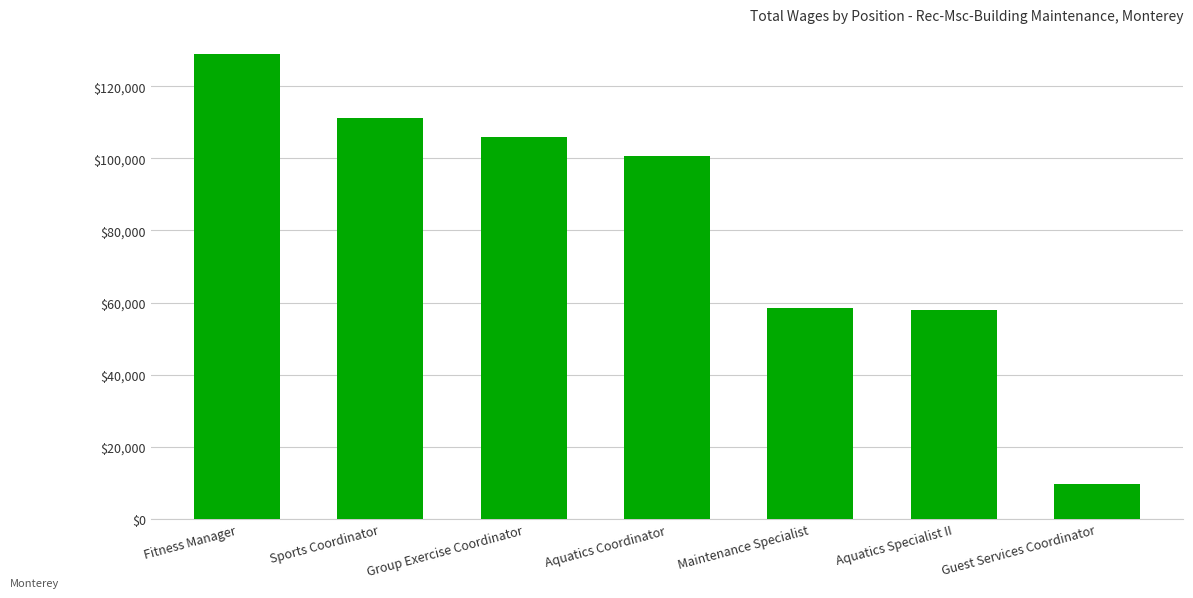

Which has a higher value, Guest Services Coordinator or Aquatics Specialist II?

Aquatics Specialist II